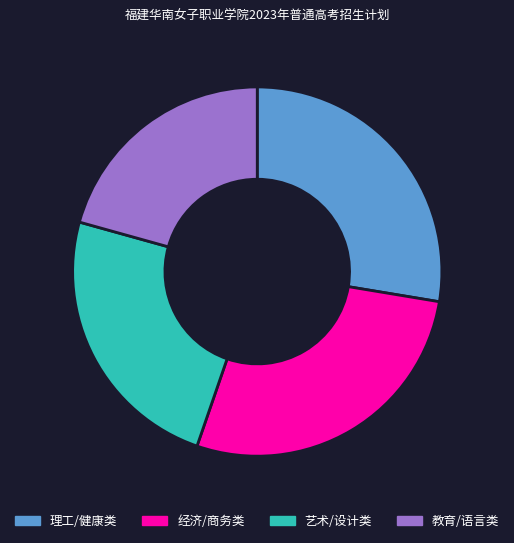

Is the sum of 经济/商务类 and 艺术/设计类 greater than half?

Yes